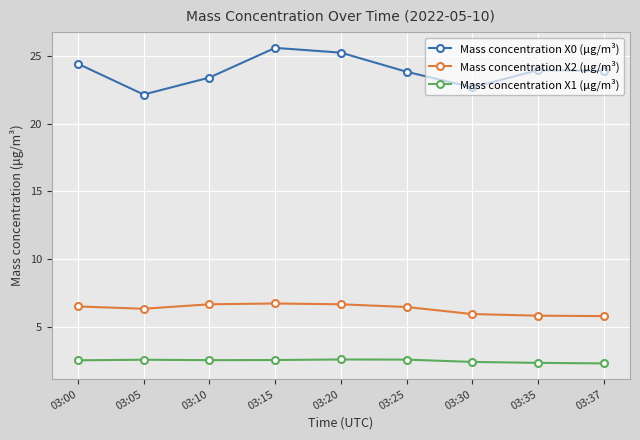

What are all the series names shown in the legend?

Mass concentration X0 (μg/m³), Mass concentration X2 (μg/m³), Mass concentration X1 (μg/m³)